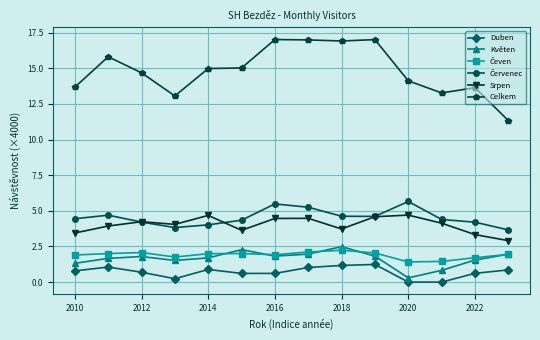

What are all the series names shown in the legend?

Duben, Květen, Čeven, Červenec, Srpen, Celkem